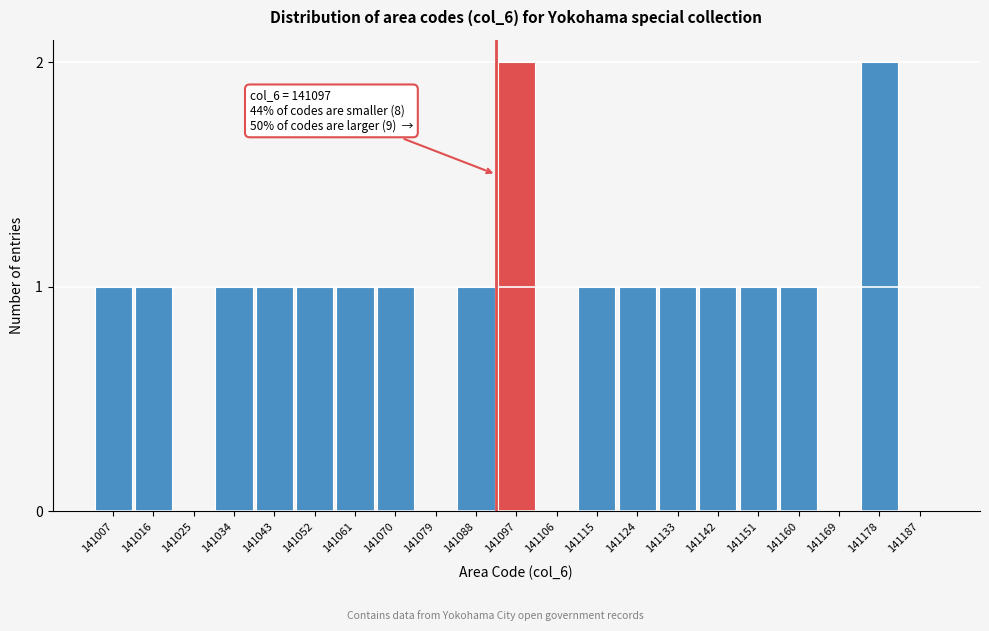

Reading left to right, transcribe all the data shown in this chart.

141007=1	141016=1	141025=0	141034=1	141043=1	141052=1	141061=1	141070=1	141079=0	141088=1	141097=2	141106=0	141115=1	141124=1	141133=1	141142=1	141151=1	141160=1	141169=0	141178=2	141187=0